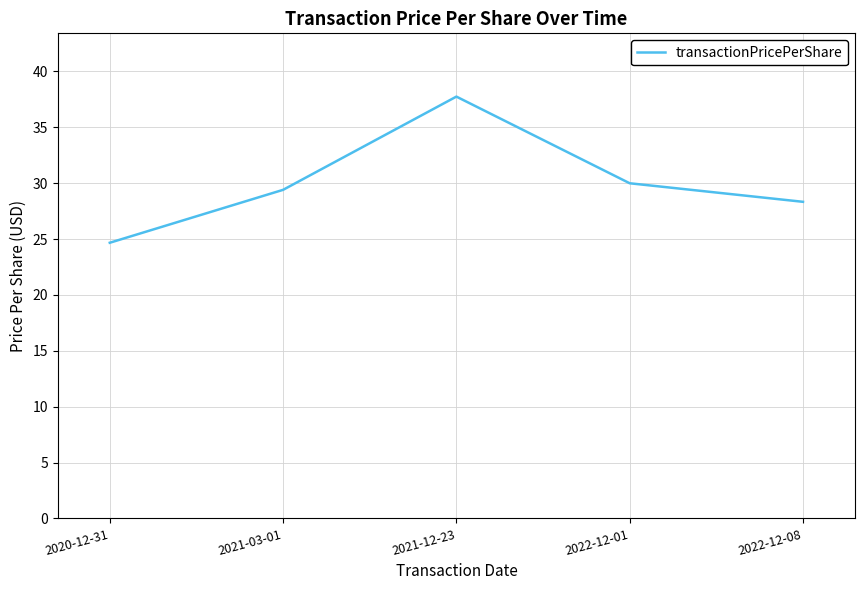

Where is the data nearest to the value 31?

2022-12-01